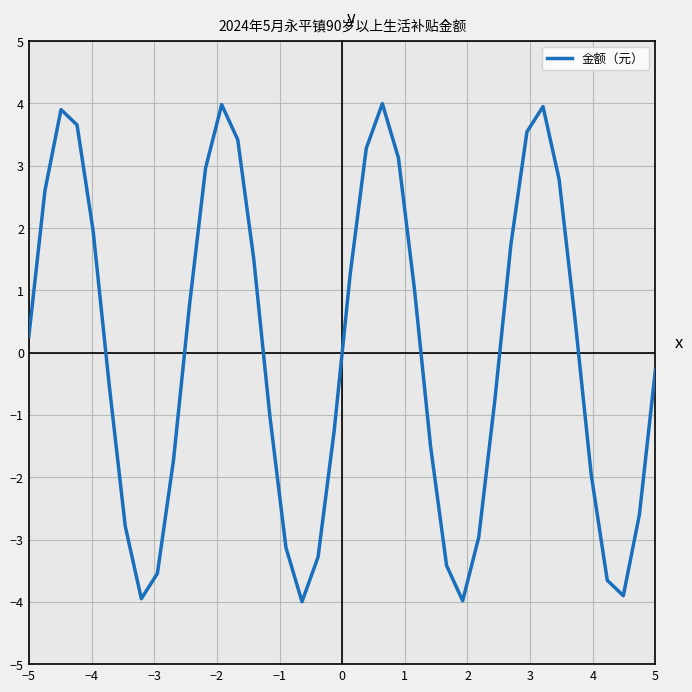

What is the difference between the maximum and minimum values?

8.0